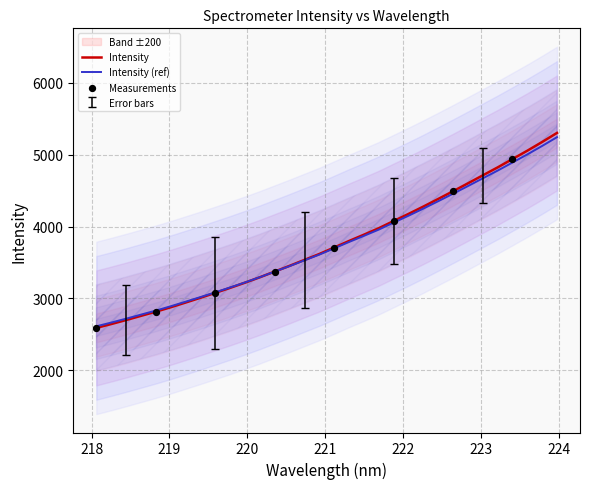

What is the change in value from 218.2508 to 221.6902?

+1334.0